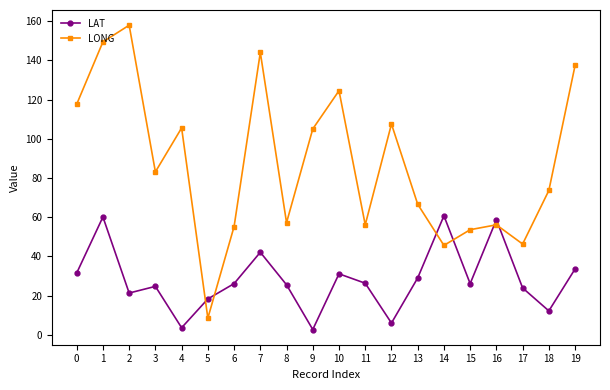

Is the value of LONG at 13 greater than the value of LAT at 0?

Yes